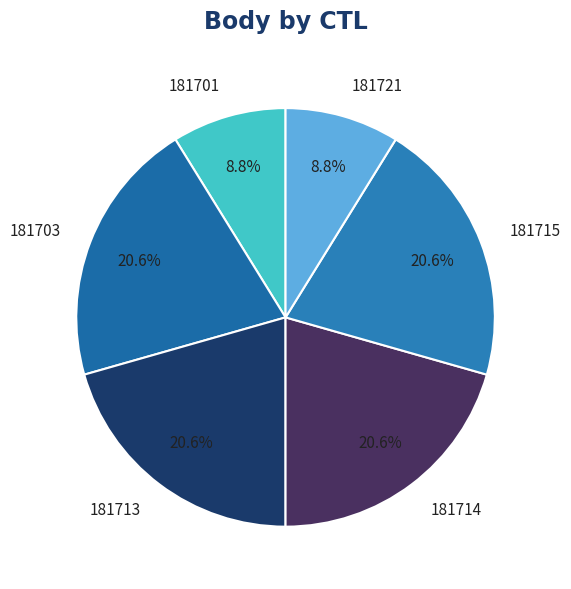

Is there a majority slice in this chart?

No